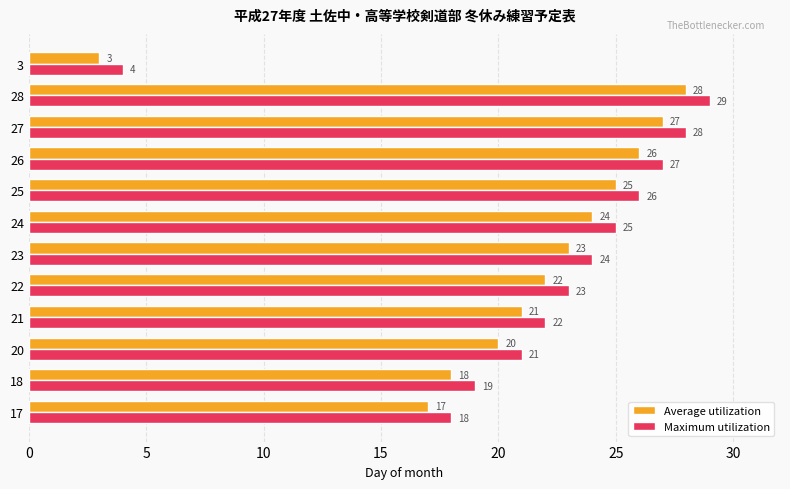

True or false: Maximum utilization has a value of 23 at 22.

True